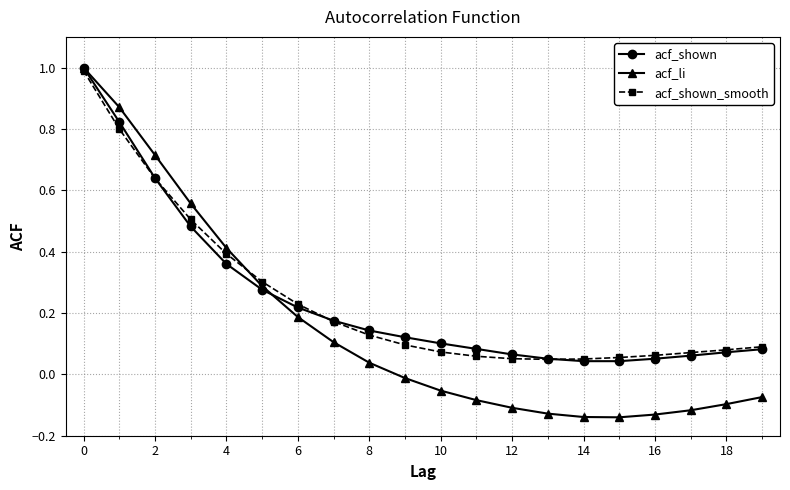

Which series has the widest spread of values?

acf_li